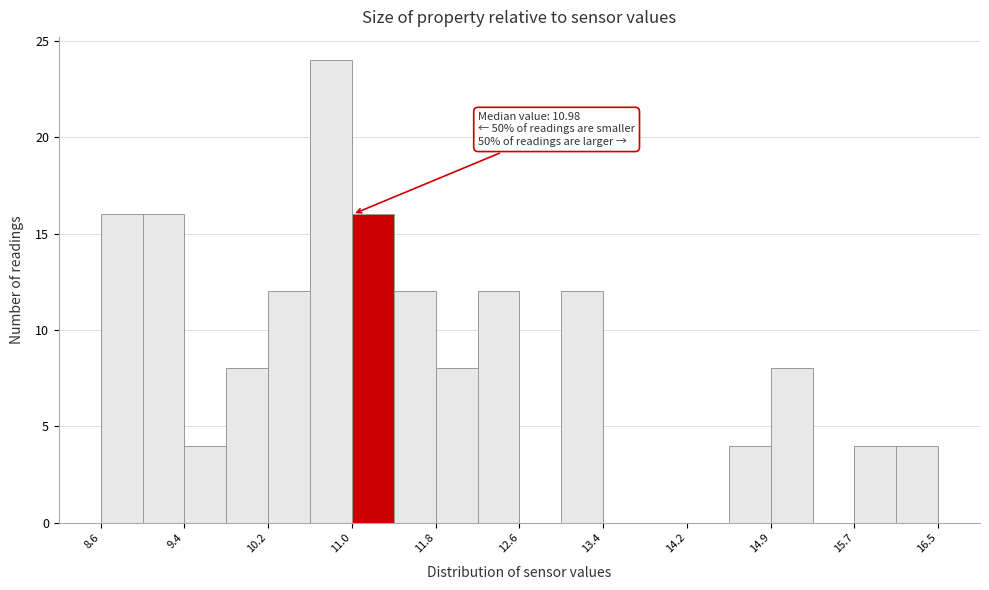

Read against the x-axis, roughly where is the centre of the tallest bar?

10.8